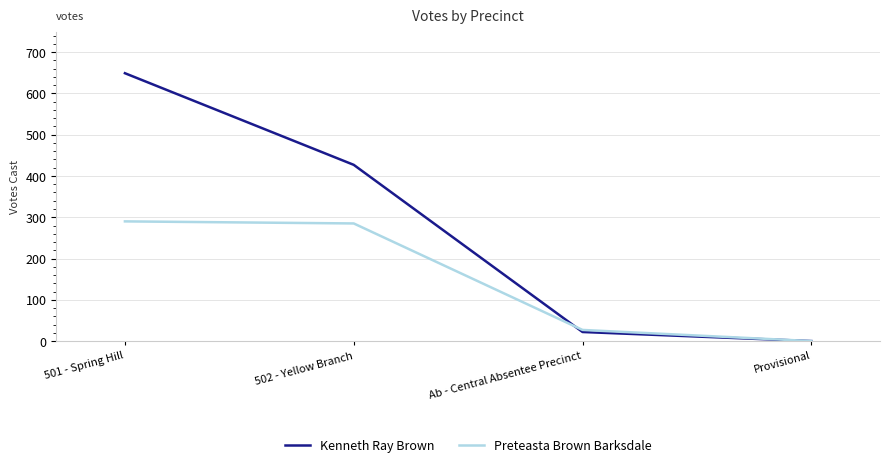

List the series in order of their overall mean, highest first.

Kenneth Ray Brown, Preteasta Brown Barksdale